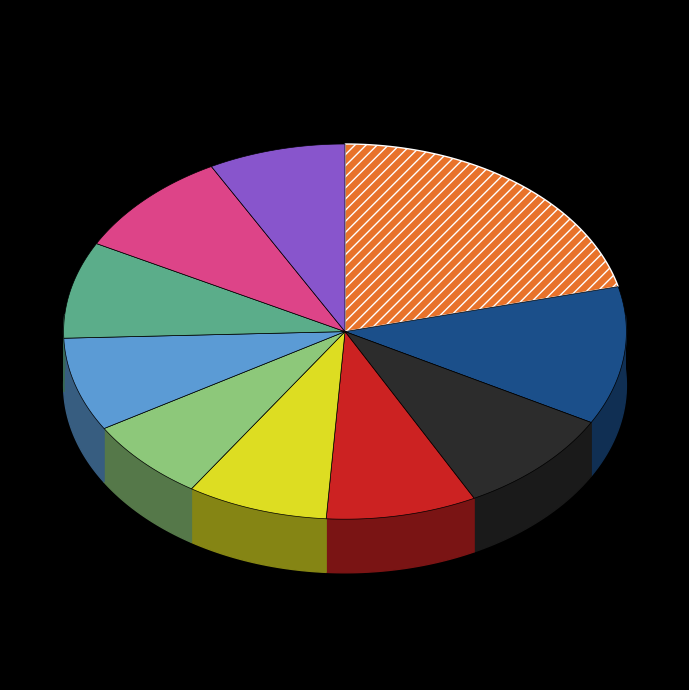

Does pct25 represent more than half of the total?

No